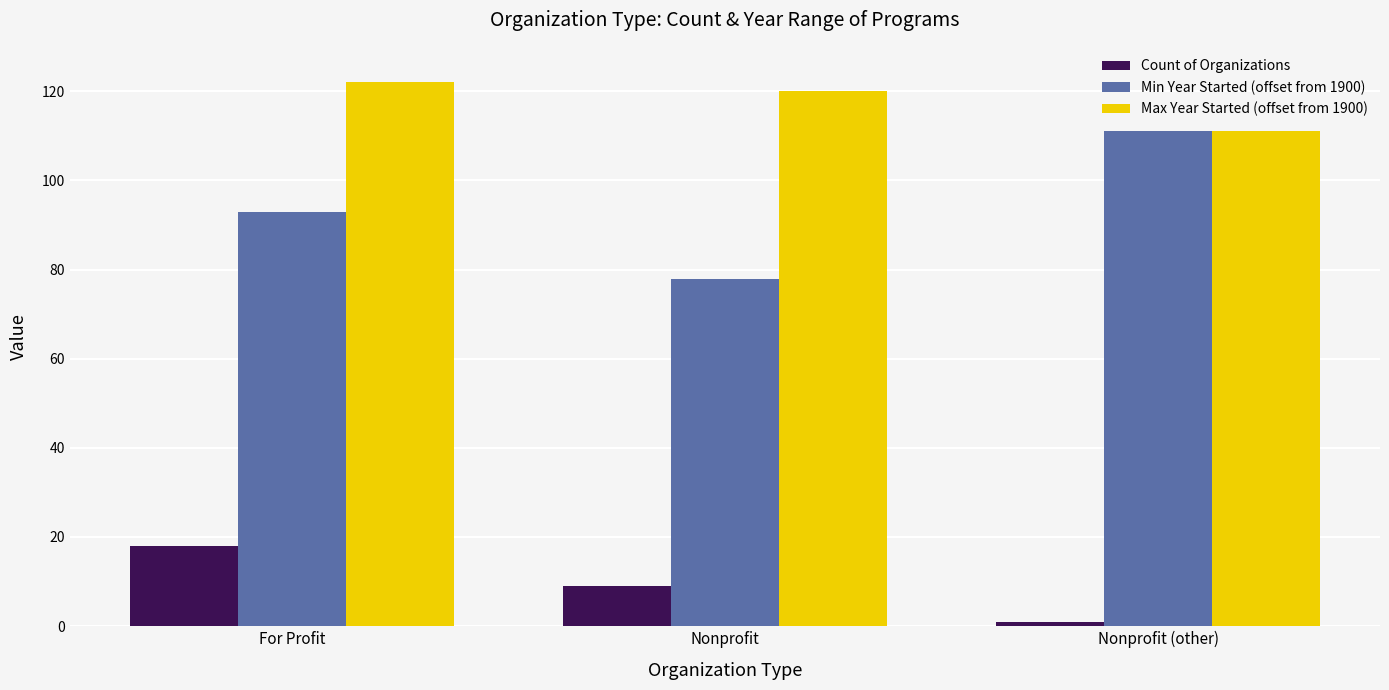

Rank the categories by Count of Organizations value from lowest to highest.

Nonprofit (other), Nonprofit, For Profit